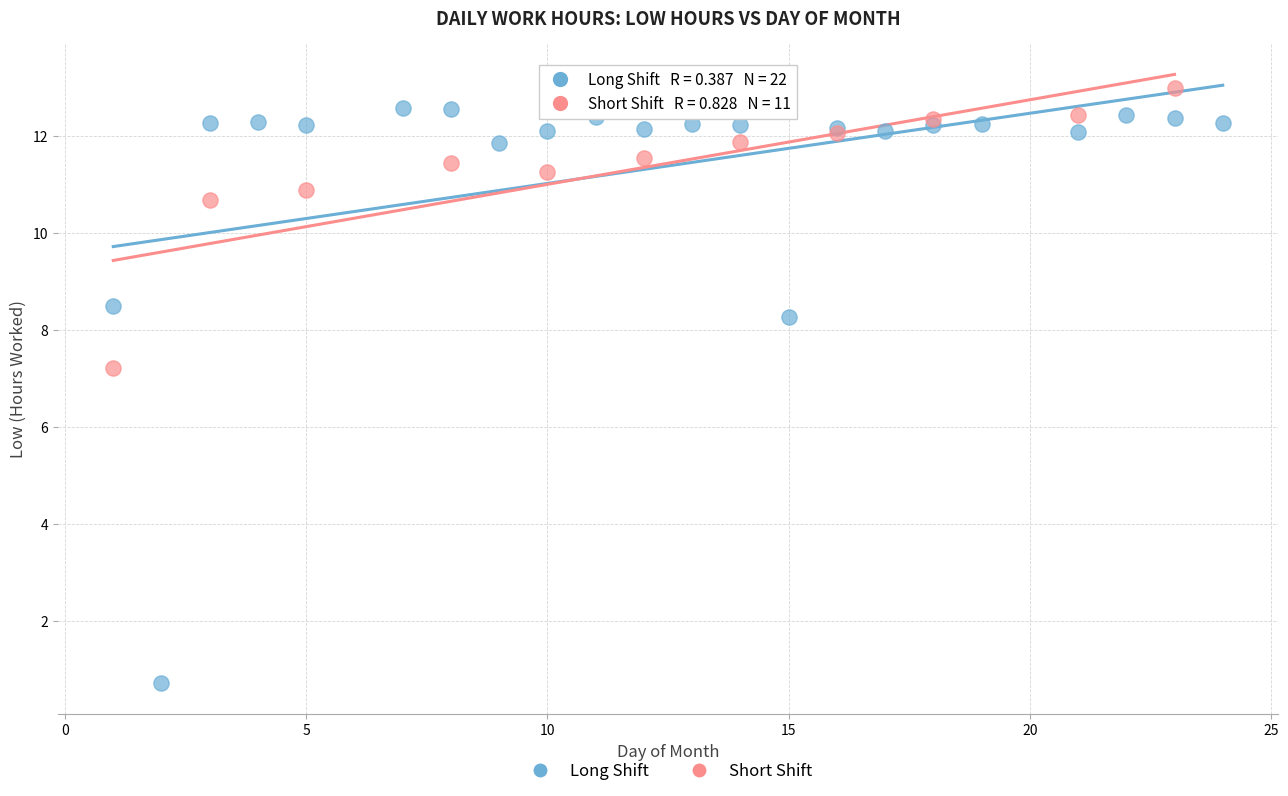

Which series contains the lowest Y value?

Long Shift